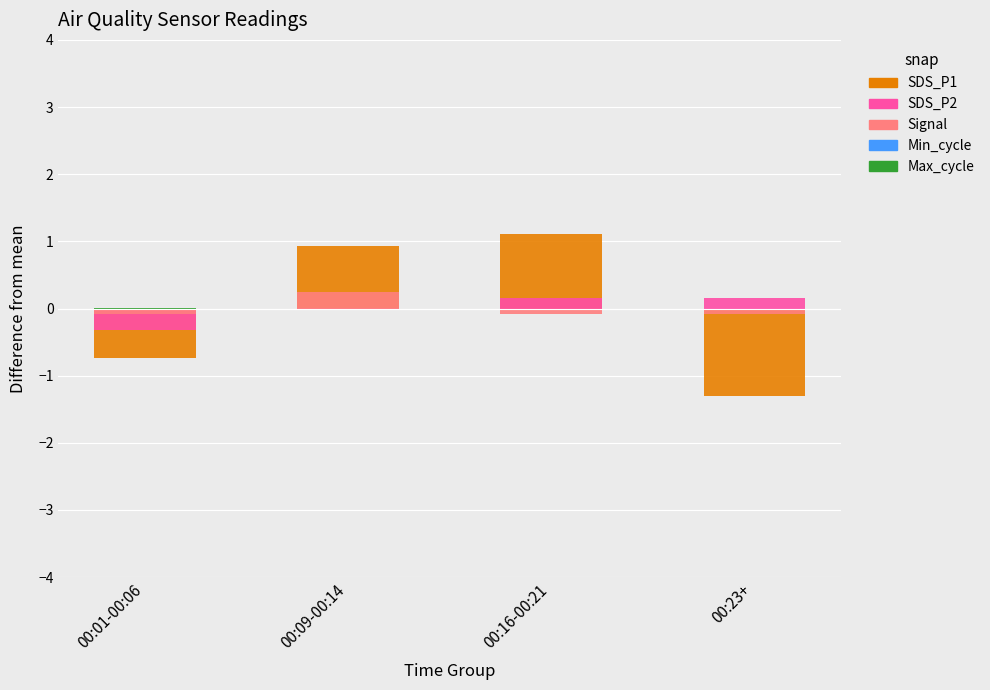

Is the value of Min_cycle at 00:23+ greater than the value of Max_cycle at 00:16-00:21?

No